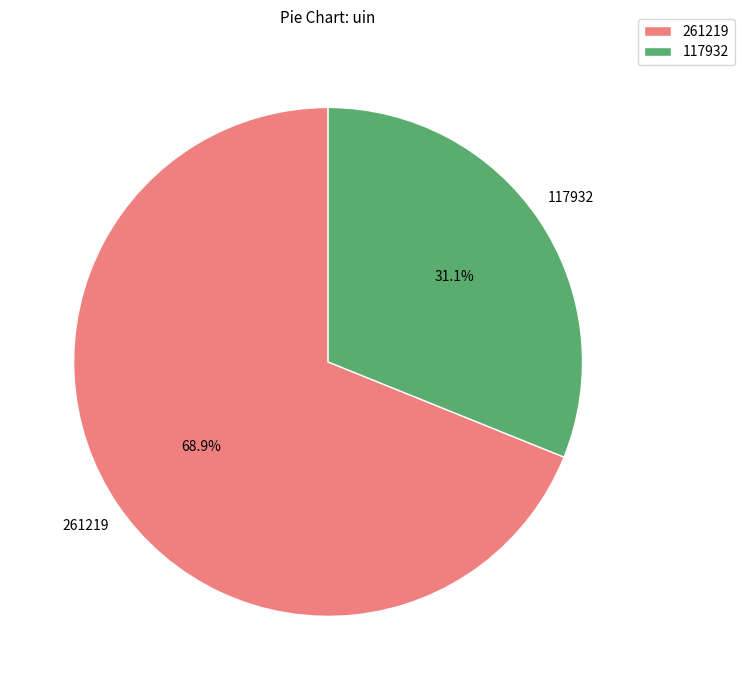

Does any single category account for the majority?

Yes